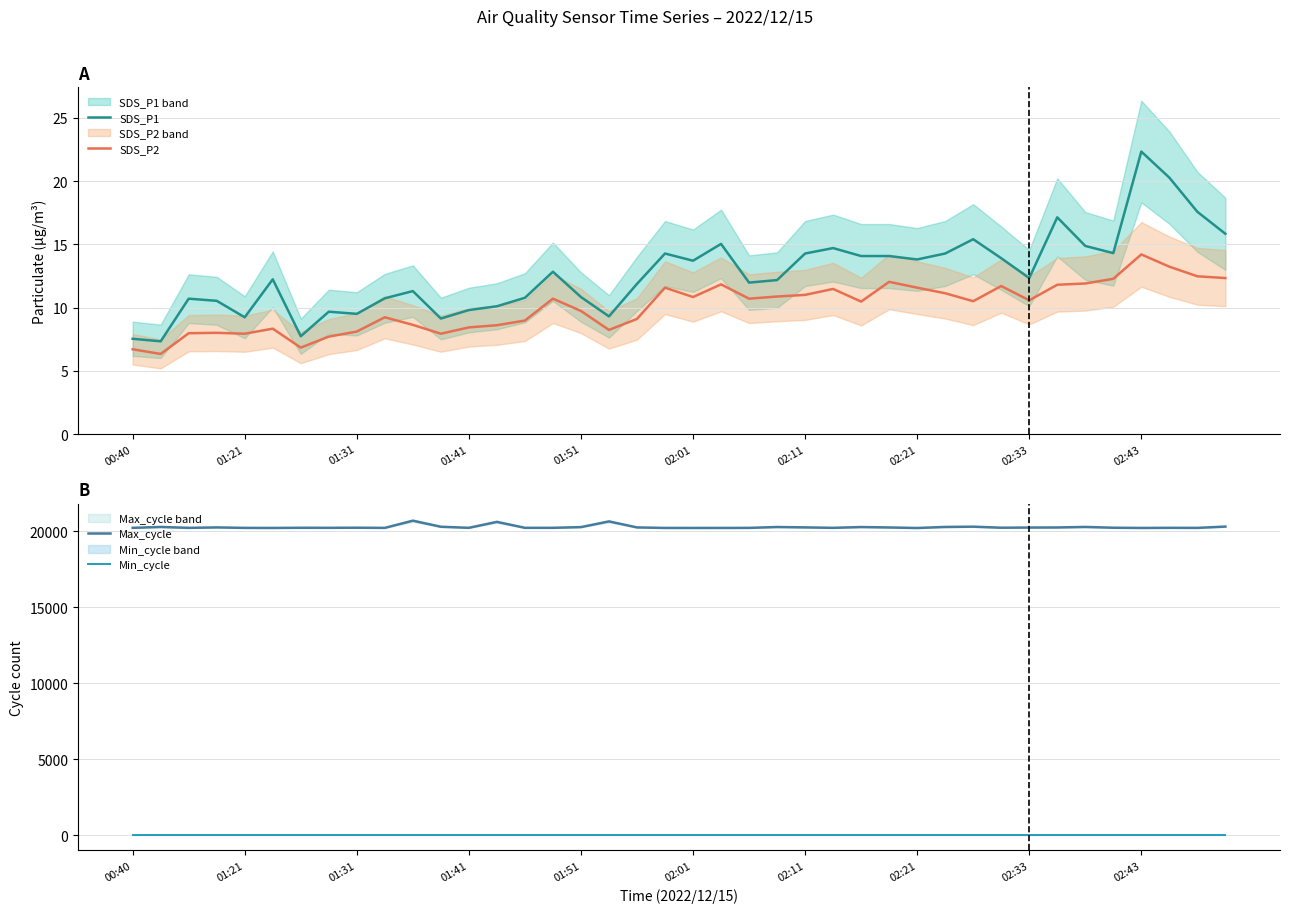

True or false: Max_cycle and SDS_P2 cross at least once.

False